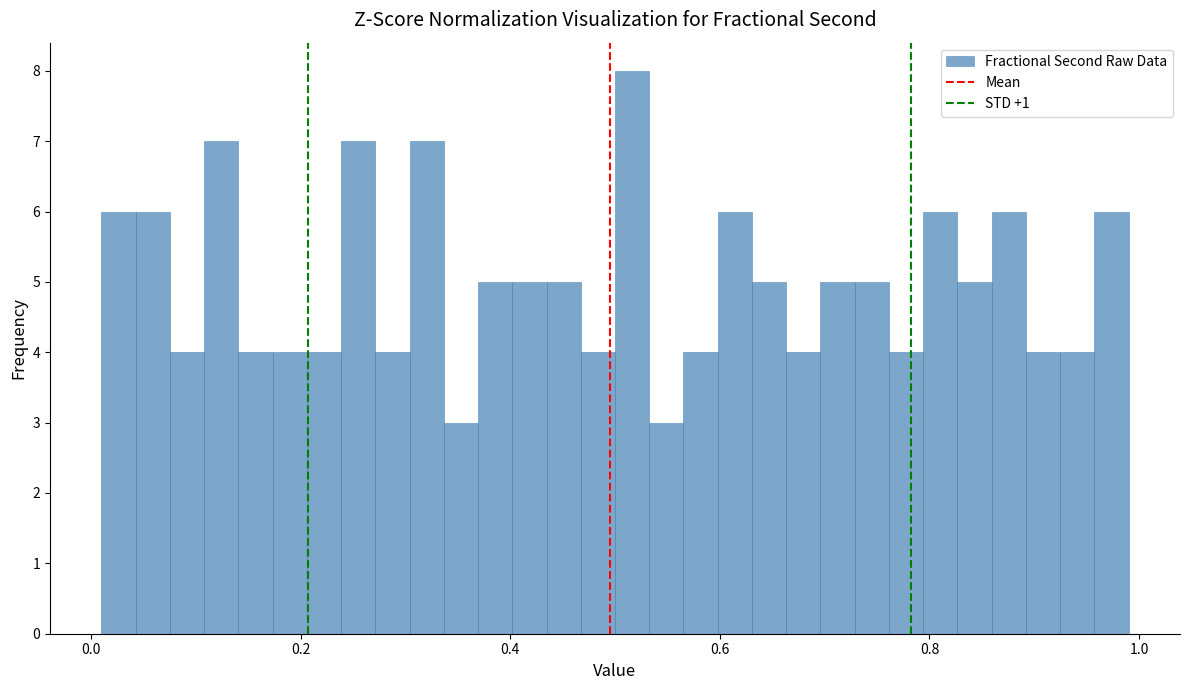

Around what value on the x-axis is the tallest bar? Give the approximate position of its centre, as read against the axis.

0.52